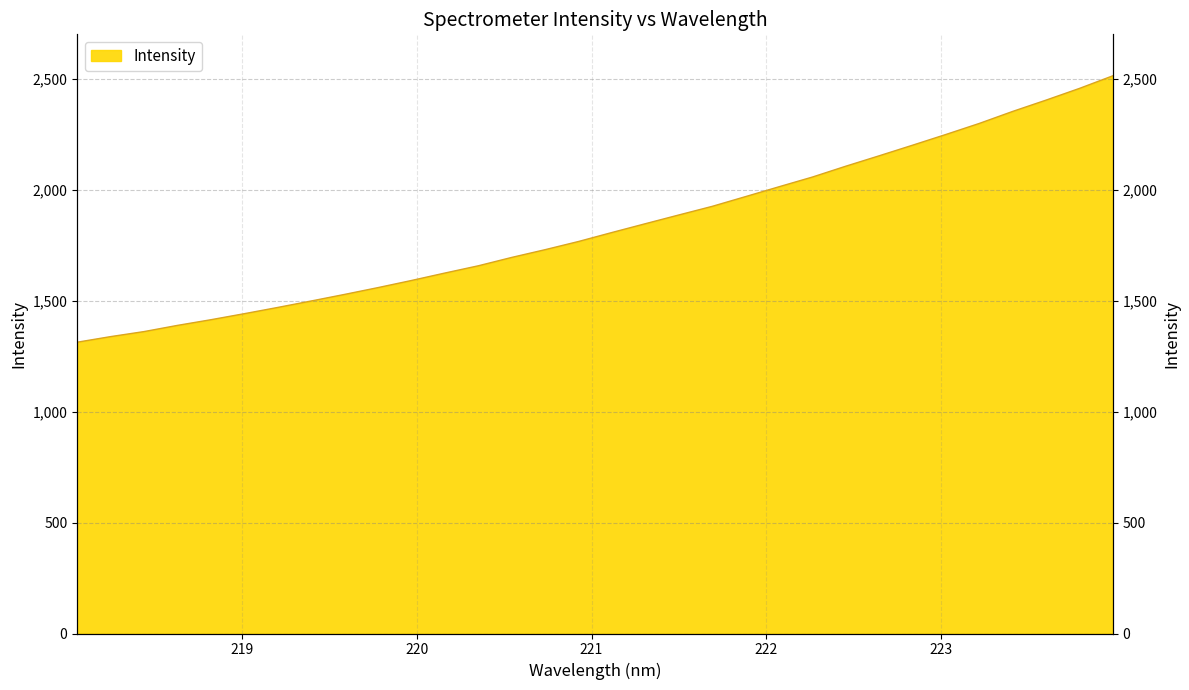

Rank the categories by value from highest to lowest.

223.9802, 223.7895, 223.5987, 223.408, 223.2172, 223.0264, 222.8355, 222.6447, 222.4538, 222.263, 222.0721, 221.8812, 221.6902, 221.4993, 221.3083, 221.1174, 220.9264, 220.7354, 220.5444, 220.3533, 220.1623, 219.9712, 219.7801, 219.589, 219.3979, 219.2067, 219.0156, 218.8244, 218.6332, 218.442, 218.2508, 218.0596